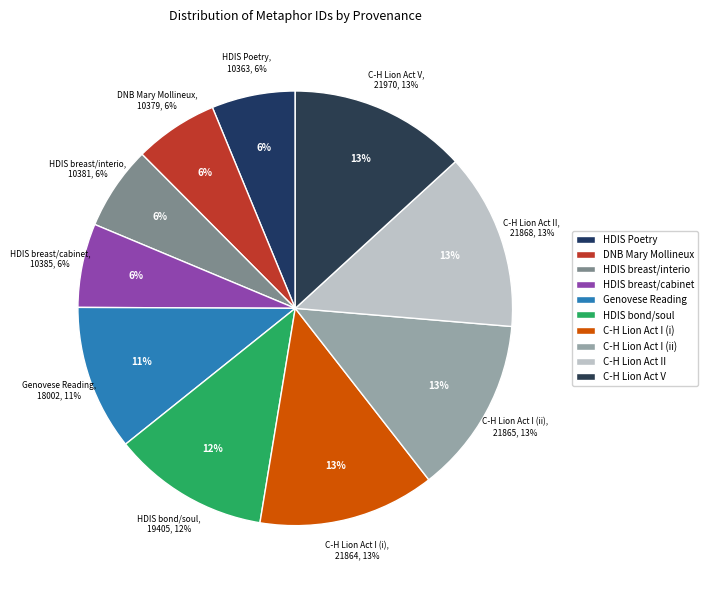

To the nearest percent, what is the average slice percentage?

10%